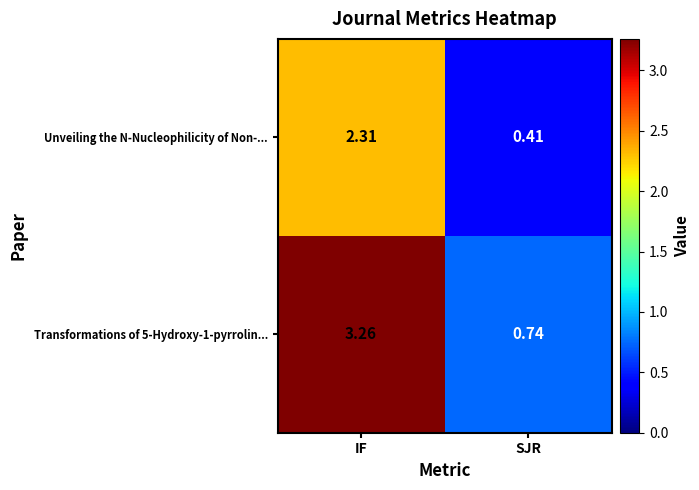

Where does the Unveiling the N-Nucleophilicity of Non-... series first go above 2?

IF